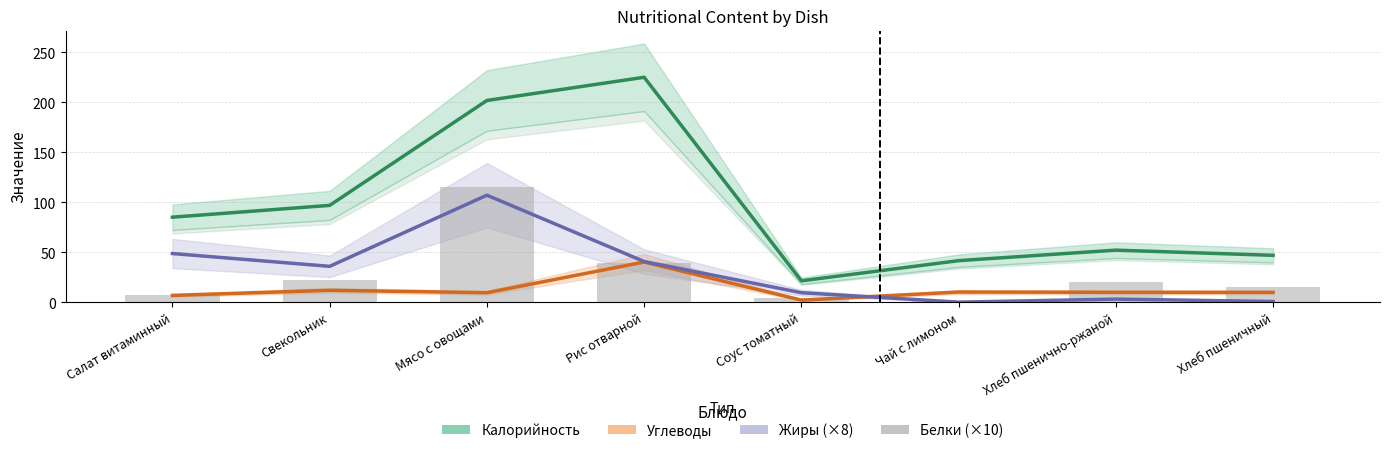

At which category is the sum across all series the highest?

Мясо с овощами